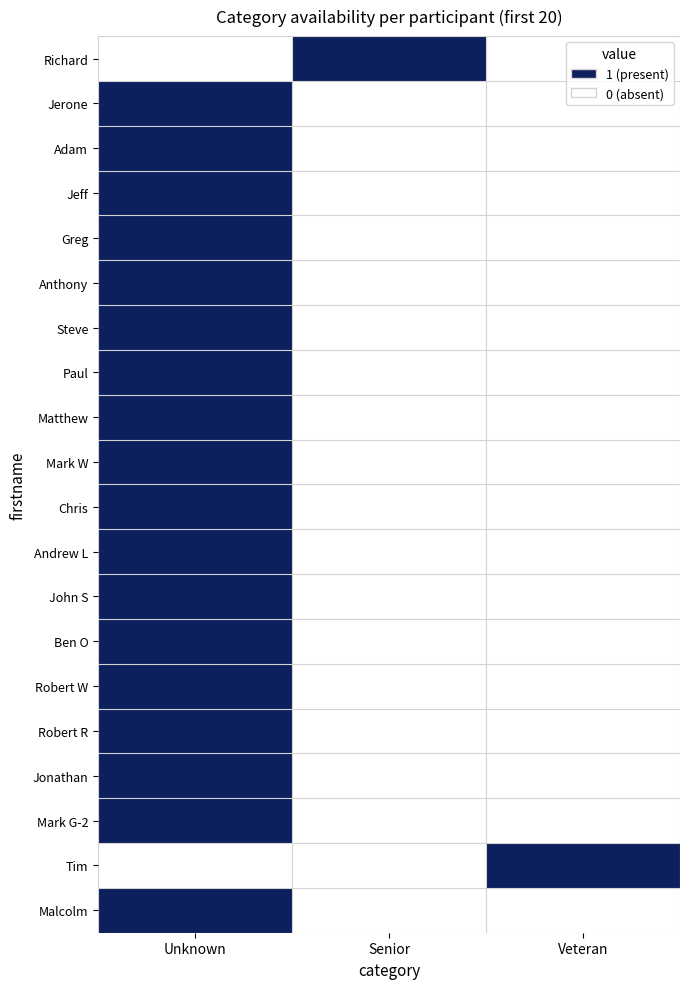

At which category is the sum across all series the highest?

Unknown